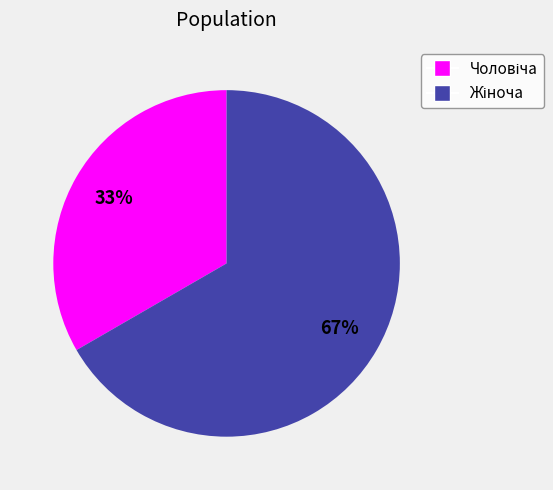

Count the number of slices in the pie.

2